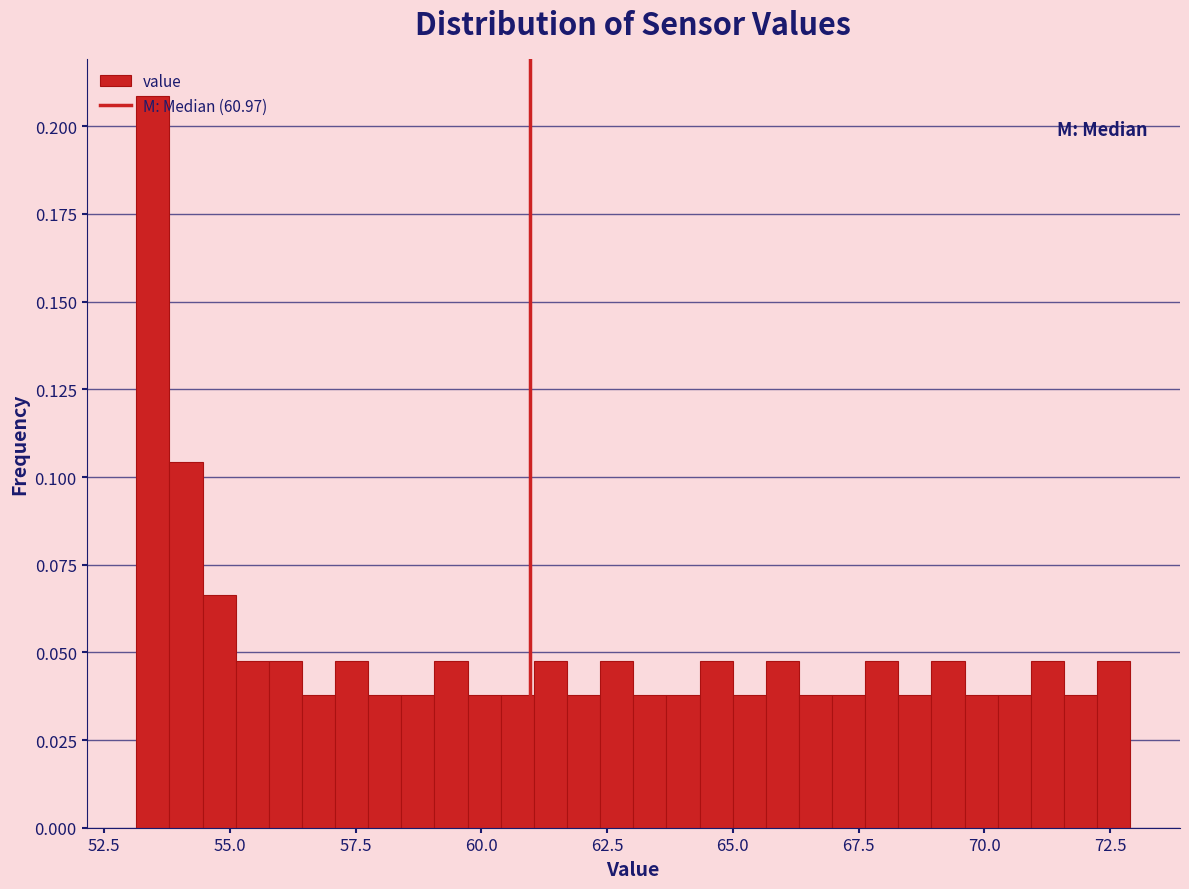

Around what value on the x-axis is the tallest bar? Give the approximate position of its centre, as read against the axis.

53.5